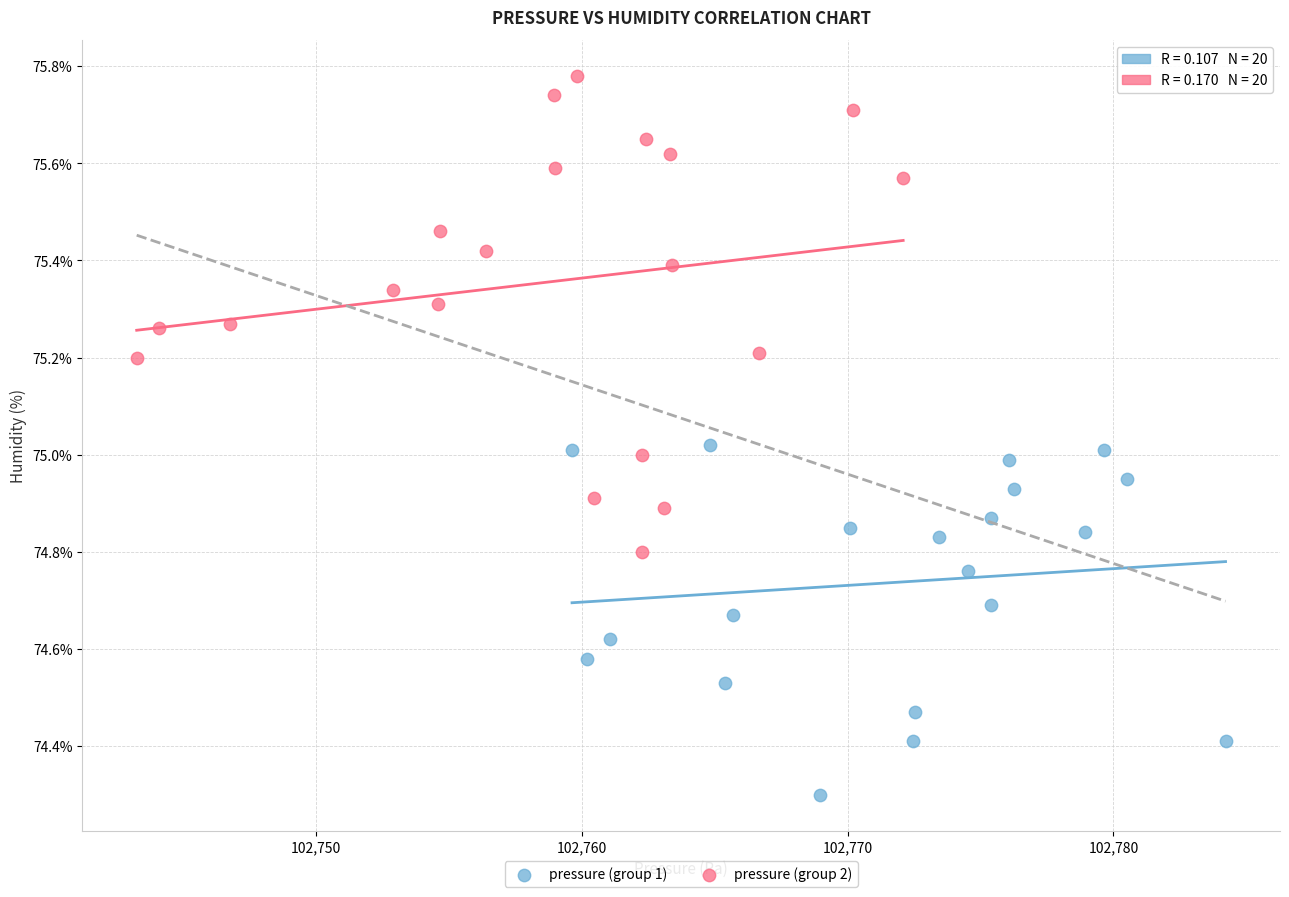

Which series has the widest spread of Y values?

pressure (group 2)